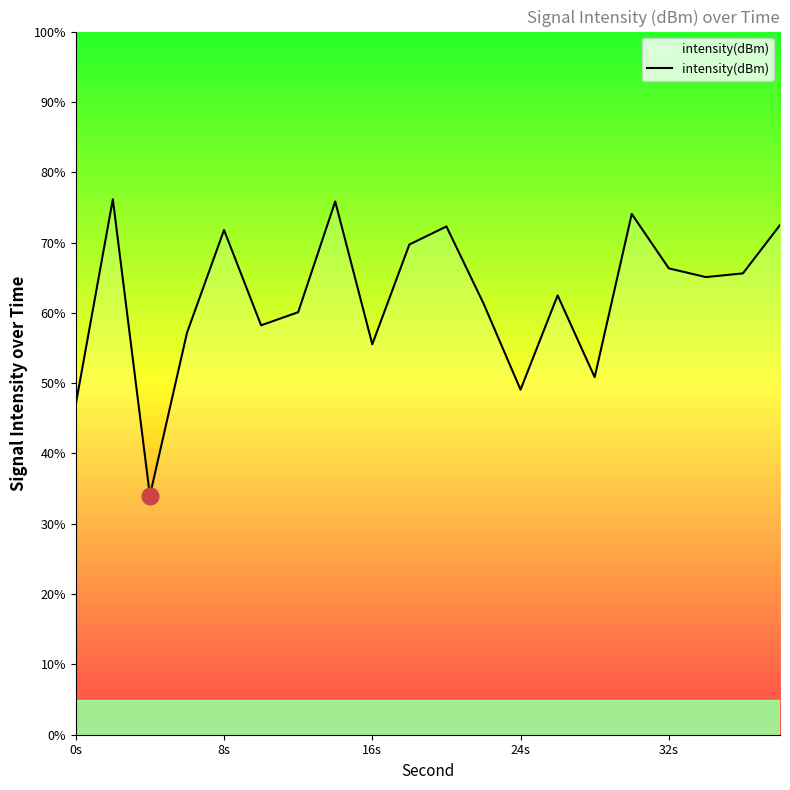

What is the greatest value displayed?

76.2